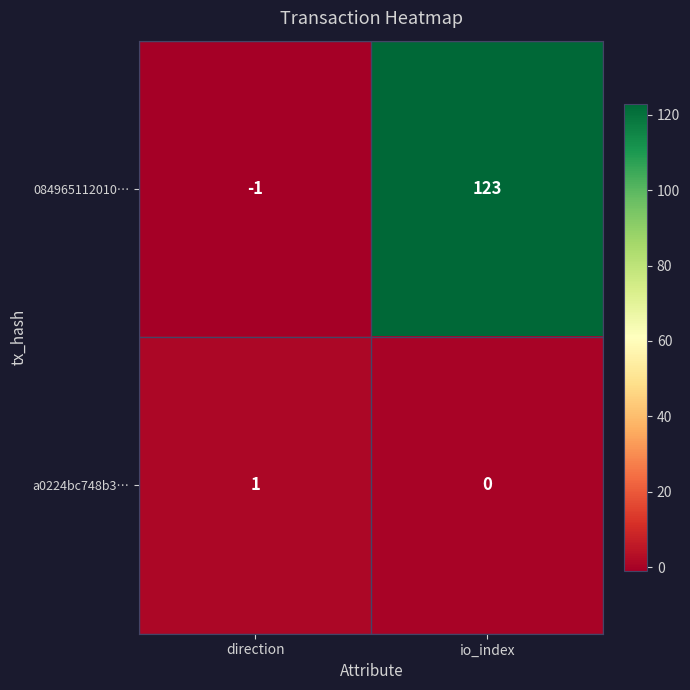

At which category does the chart reach its peak across all series?

io_index